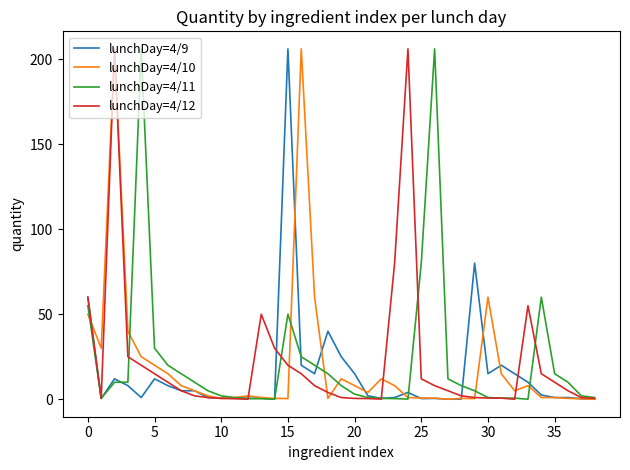

True or false: lunchDay=4/9 has more than 0 interior local peaks.

True